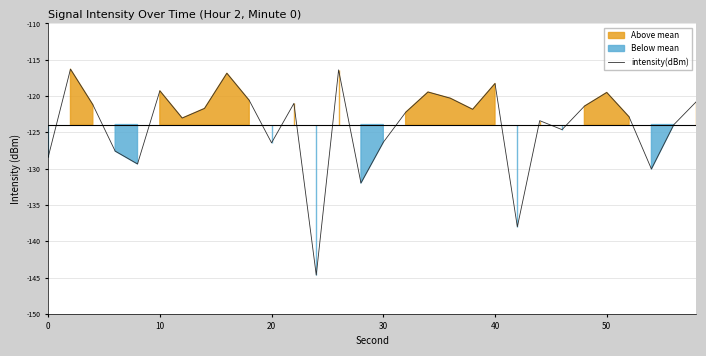

What is the difference between the maximum and minimum values?

28.4